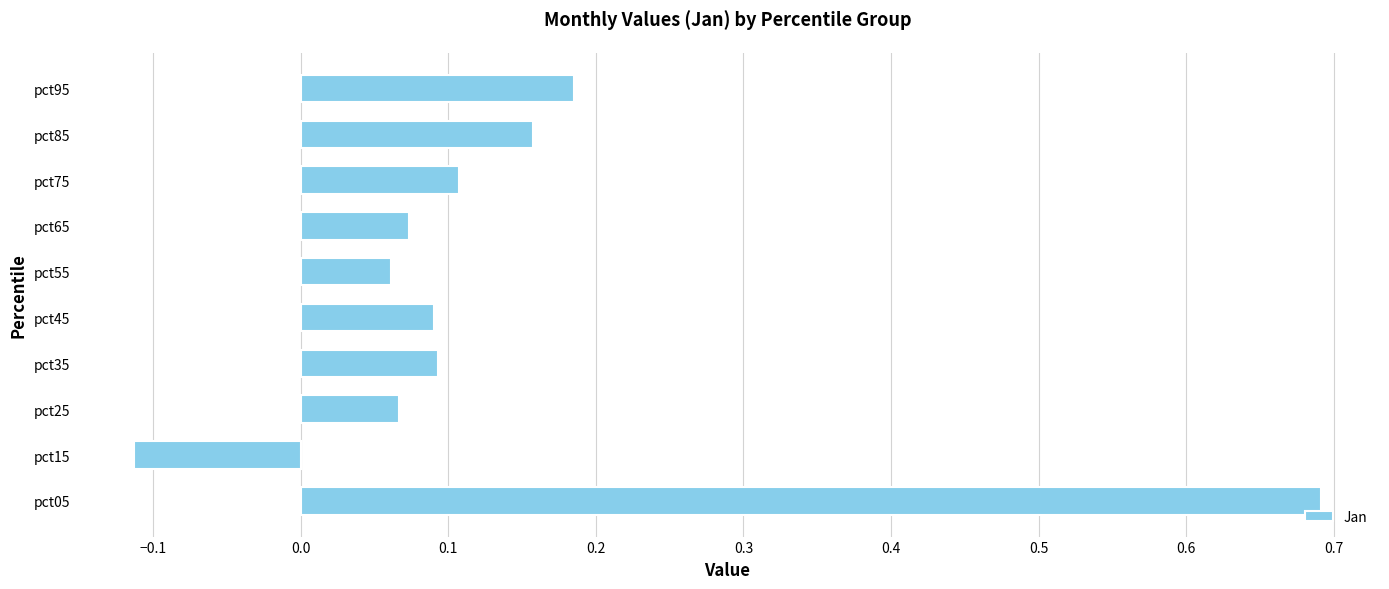

Which label corresponds to the largest value in the chart?

pct05